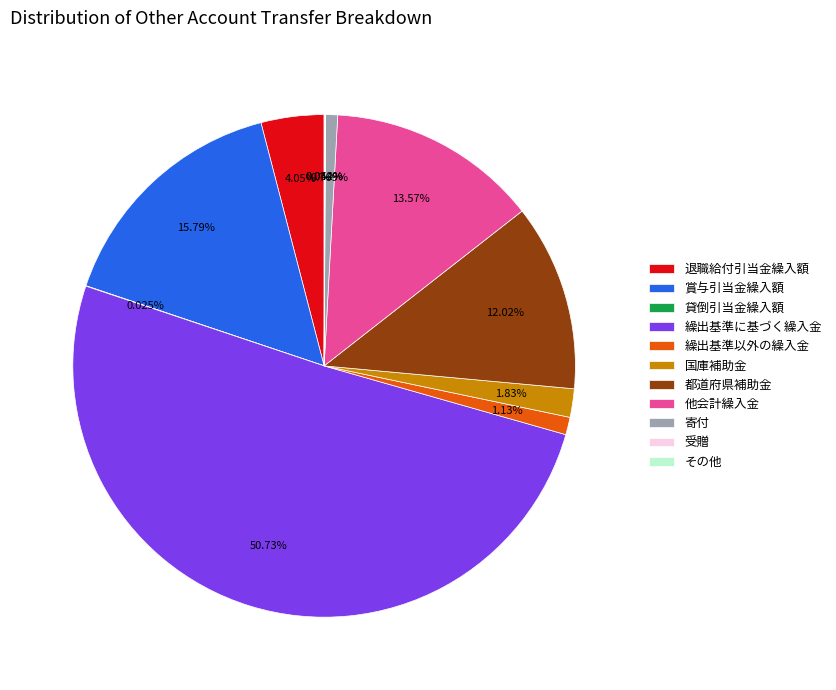

Which slice is the largest?

繰出基準に基づく繰入金